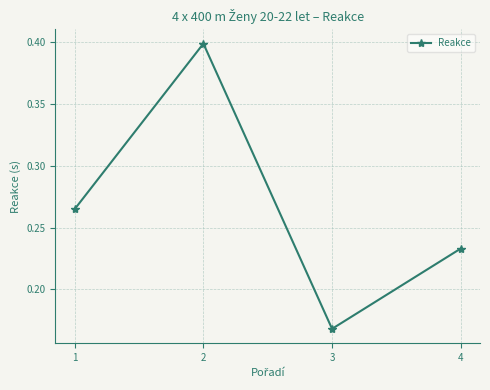

At which category does the data reach its first local valley?

3